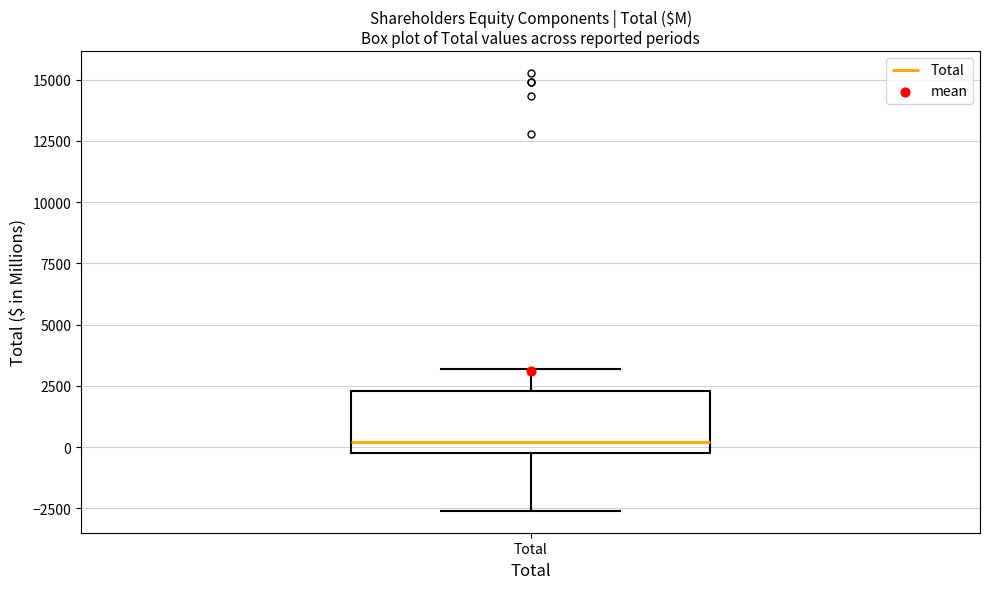

Where does the upper whisker of the box for Total end on the y-axis? The values are not printed on the chart, so give them approximately, as read against the axis.

3000